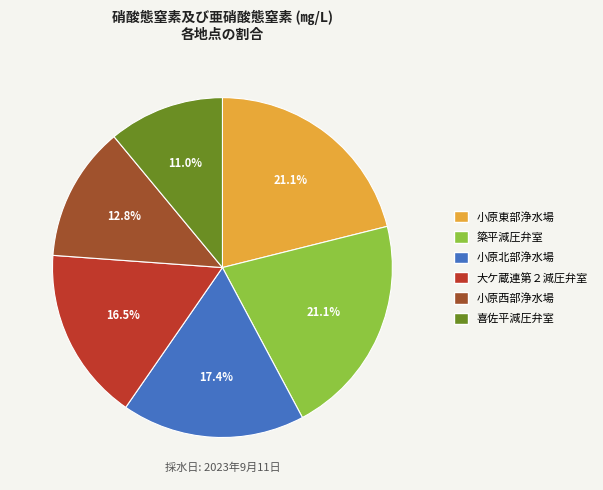

To the nearest percent, what is the difference between the largest and smallest slice percentages?

10%